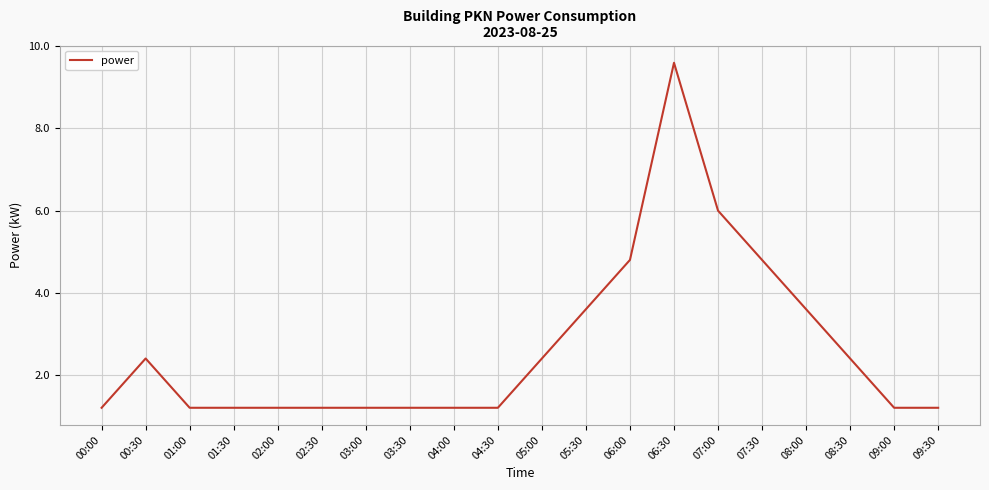

How many distinct data groups are displayed?

1